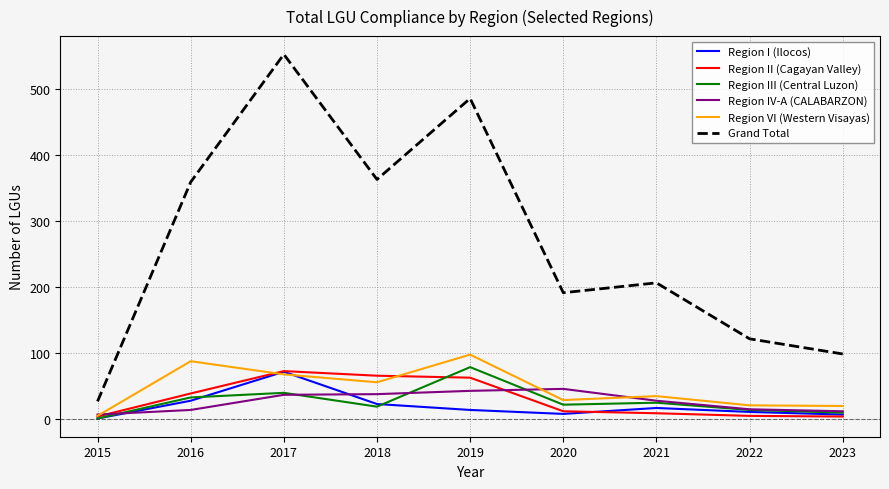

True or false: Region I (Ilocos) and Grand Total cross at least once.

False